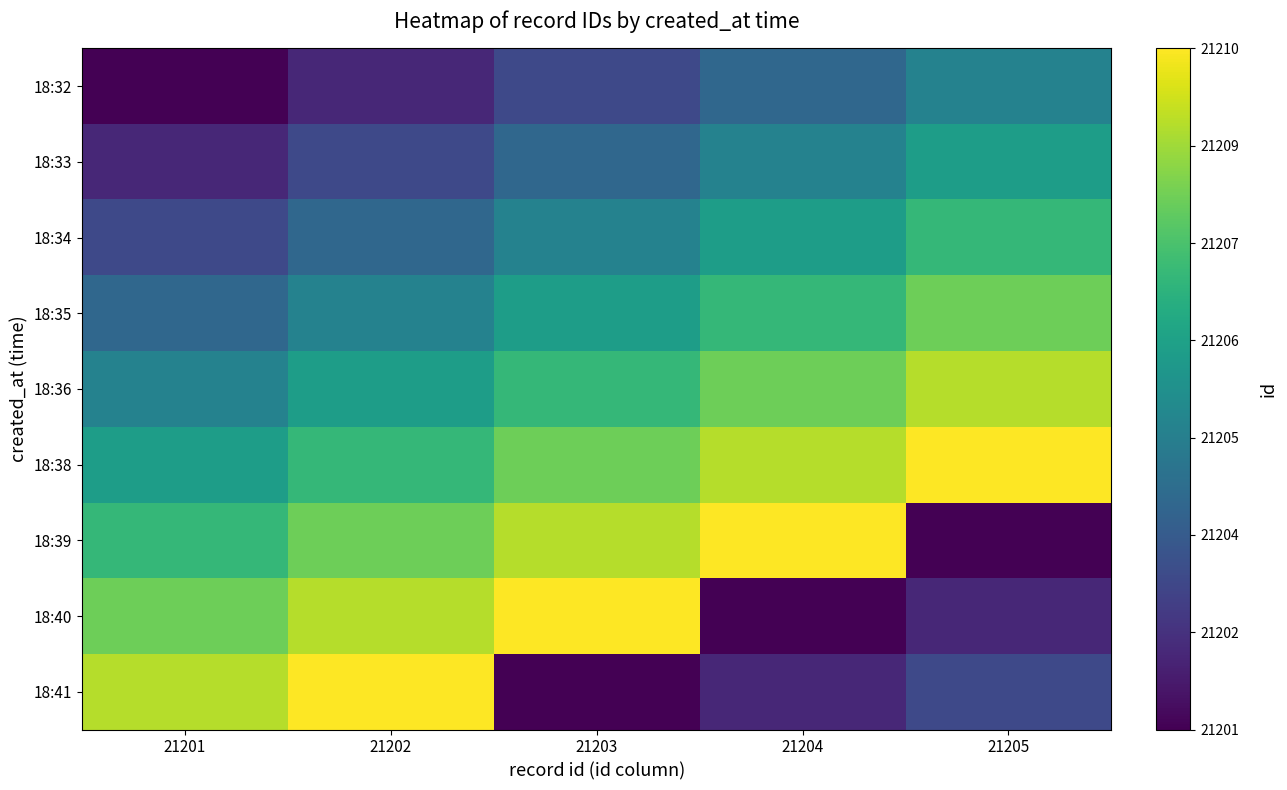

Reading left to right, what are all the values shown in this chart?

18:32: 21201=21201	21202=21202	21203=21203	21204=21204	21205=21205
18:33: 21201=21202	21202=21203	21203=21204	21204=21205	21205=21206
18:34: 21201=21203	21202=21204	21203=21205	21204=21206	21205=21207
18:35: 21201=21204	21202=21205	21203=21206	21204=21207	21205=21208
18:36: 21201=21205	21202=21206	21203=21207	21204=21208	21205=21209
18:38: 21201=21206	21202=21207	21203=21208	21204=21209	21205=21210
18:39: 21201=21207	21202=21208	21203=21209	21204=21210	21205=21201
18:40: 21201=21208	21202=21209	21203=21210	21204=21201	21205=21202
18:41: 21201=21209	21202=21210	21203=21201	21204=21202	21205=21203